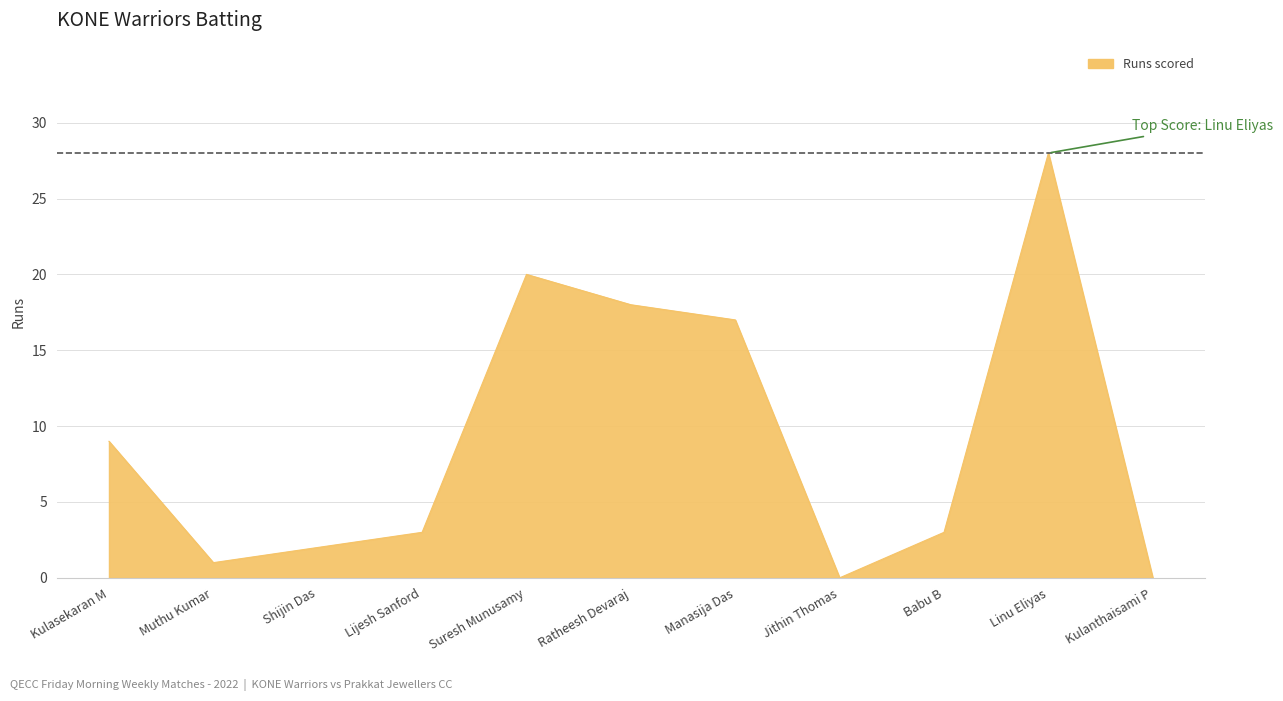

At which category does the data reach its first local peak?

Suresh Munusamy